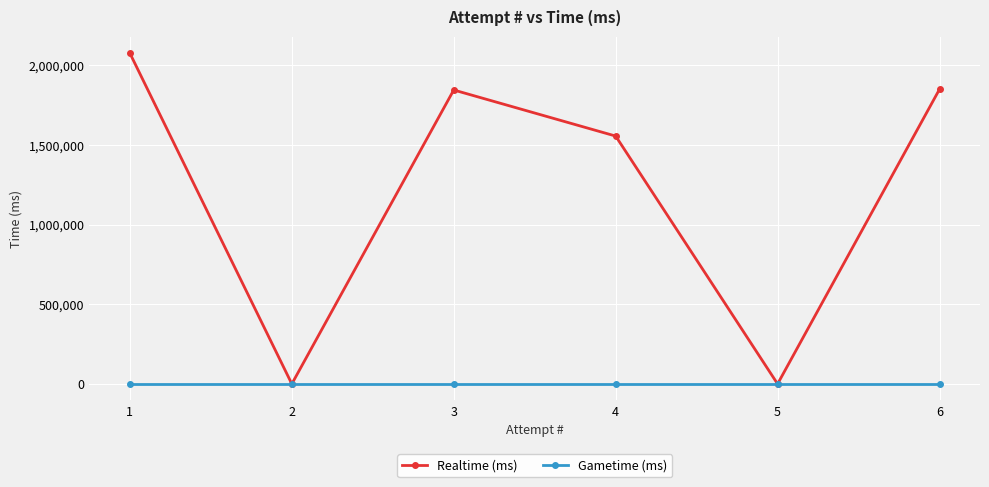

Between 3 and 1, which series saw the biggest shift?

Realtime (ms)